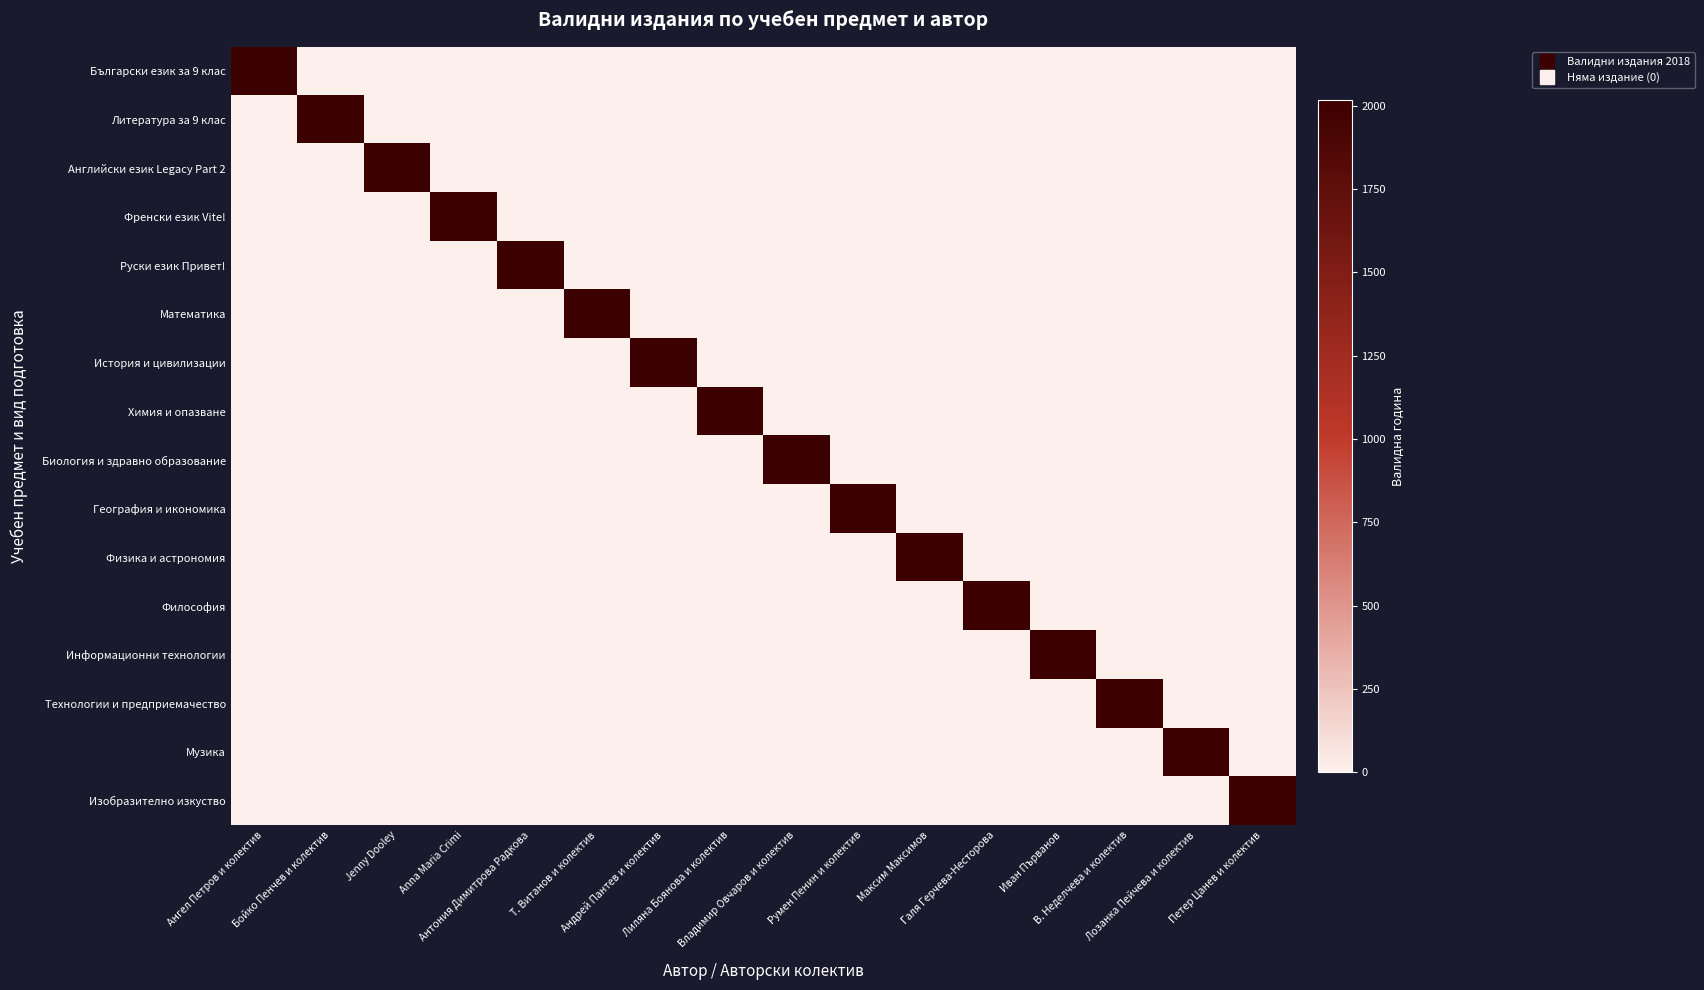

What is the greatest value displayed?

2018